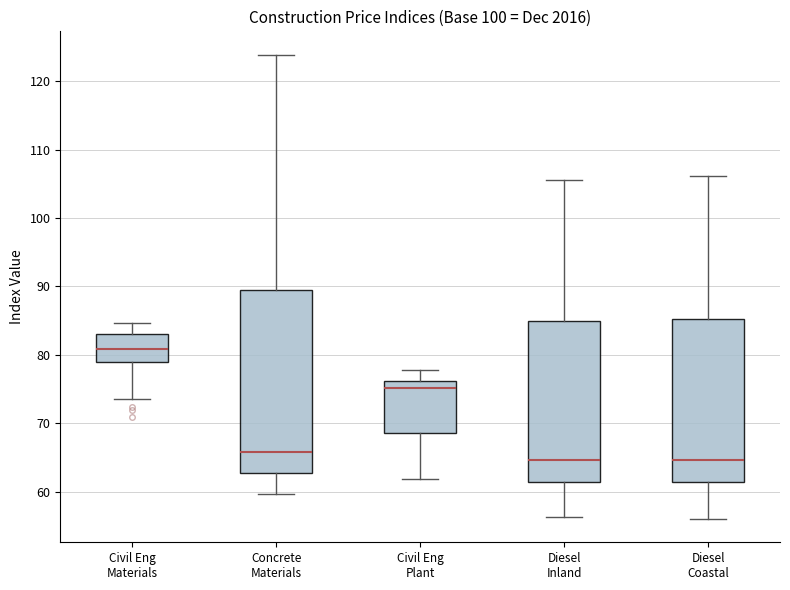

Where does the median line of the box for Diesel Coastal sit on the y-axis? The values are not printed on the chart, so give them approximately, as read against the axis.

65